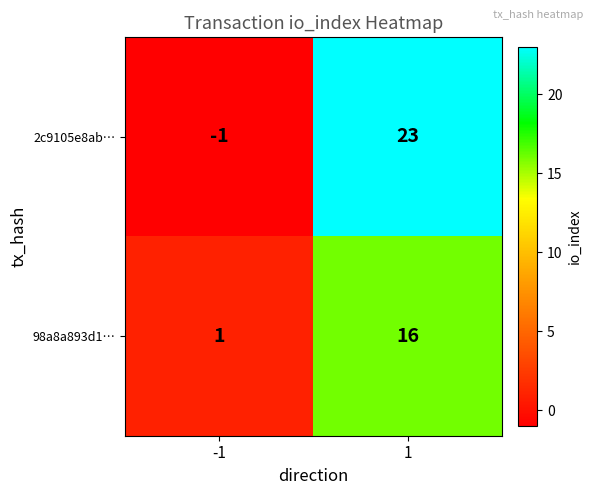

What is the maximum value shown in the chart?

23